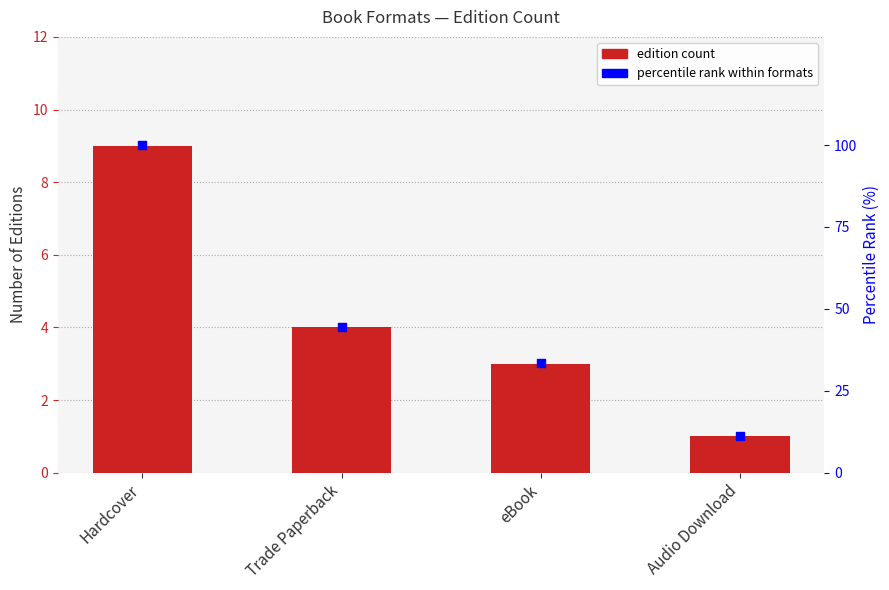

Is the value of Count at Trade Paperback greater than the value of percentile rank at Audio Download?

No